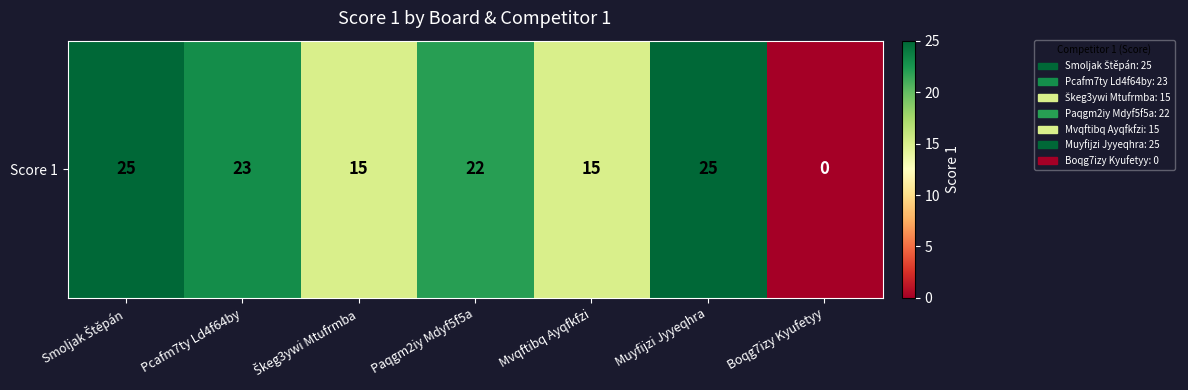

What is the change in value from Smoljak Štěpán to Škeg3ywi Mtufrmba?

-10